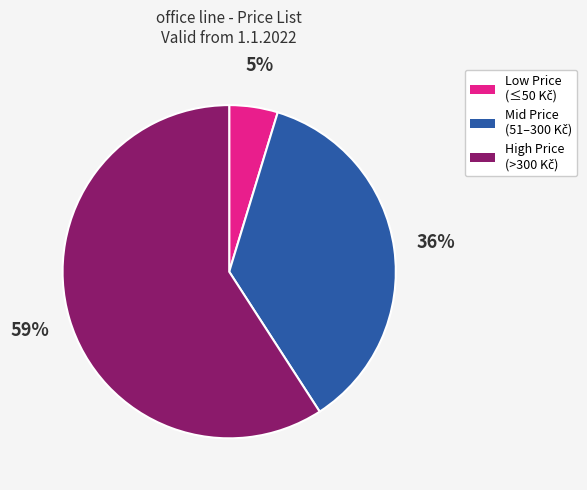

Does any single category account for the majority?

Yes